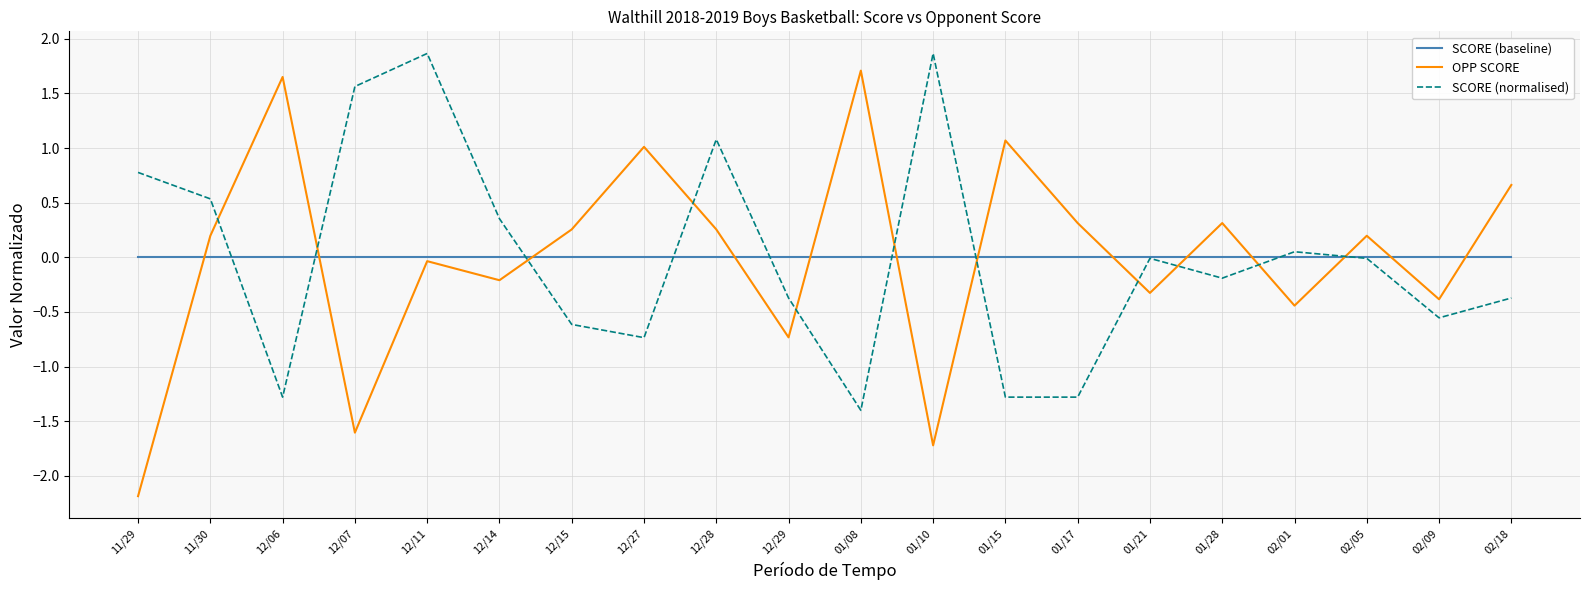

What position from the left is 01/21?

15